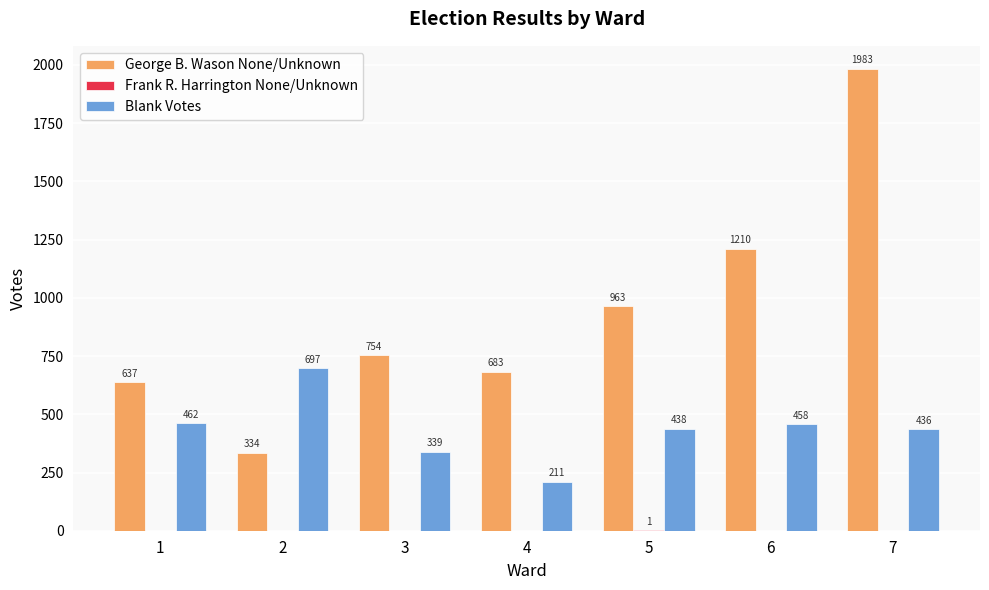

Between 4 and 6, which series saw the biggest shift?

George B. Wason None/Unknown